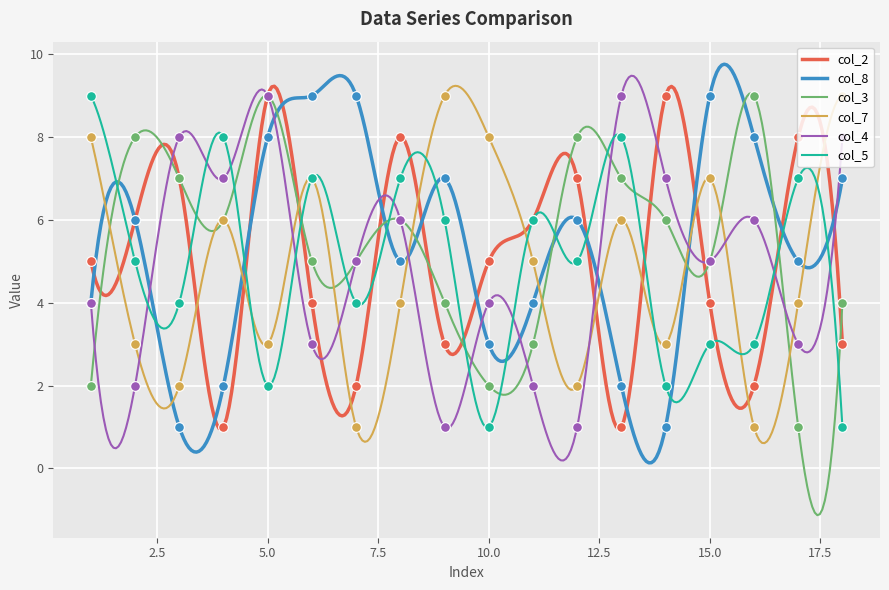

Reading left to right, what are all the values shown in this chart?

col_2: 5	6	7	1	9	4	2	8	3	5	6	7	1	9	4	2	8	3
col_3: 2	8	7	6	9	5	5	6	4	2	3	8	7	6	5	9	1	4
col_7: 8	3	2	6	3	7	1	4	9	8	5	2	6	3	7	1	4	9
col_8: 4	6	1	2	8	9	9	5	7	3	4	6	2	1	9	8	5	7
col_4: 4	2	8	7	9	3	5	6	1	4	2	1	9	7	5	6	3	8
col_5: 9	5	4	8	2	7	4	7	6	1	6	5	8	2	3	3	7	1